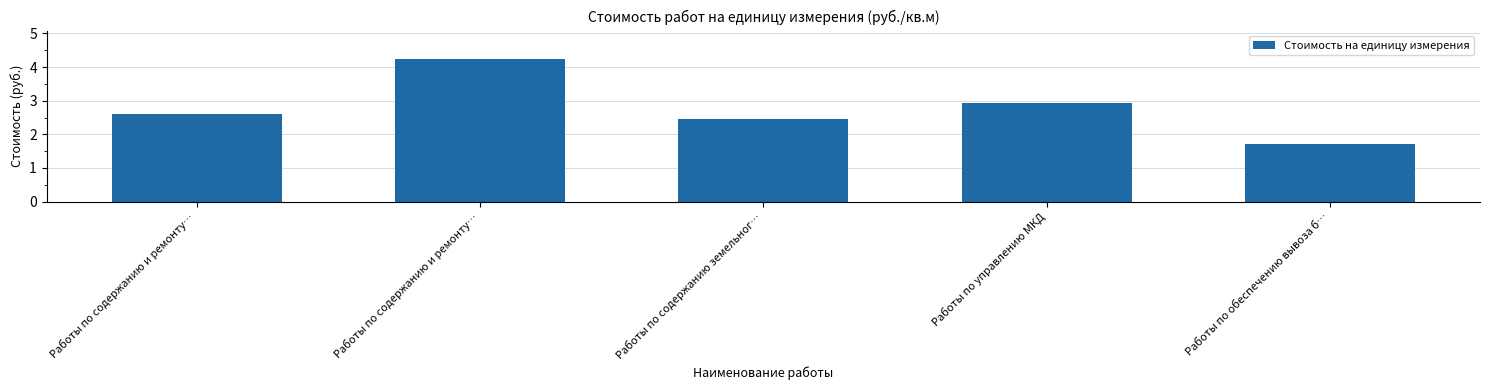

What is the label of the 1st bar from the right?

Работы по обеспечению вывоза б…